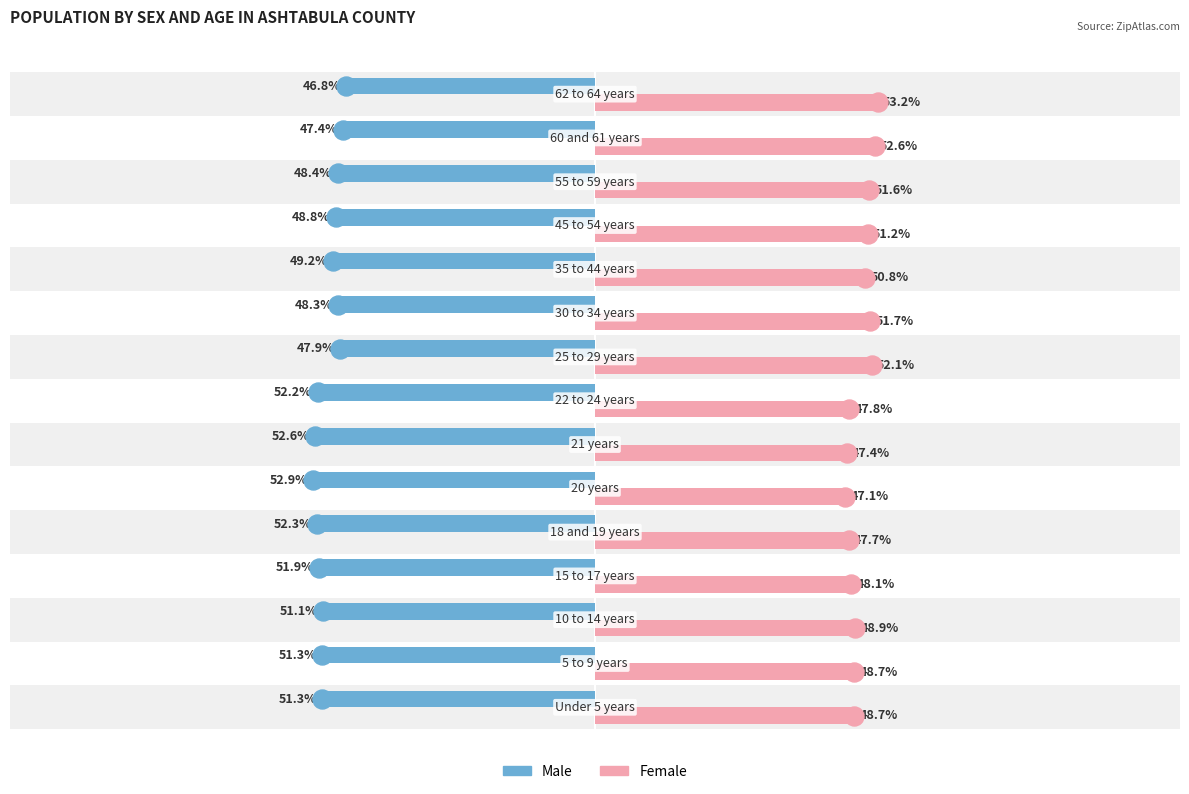

List the series in order of their peak value, highest first.

Female, Male